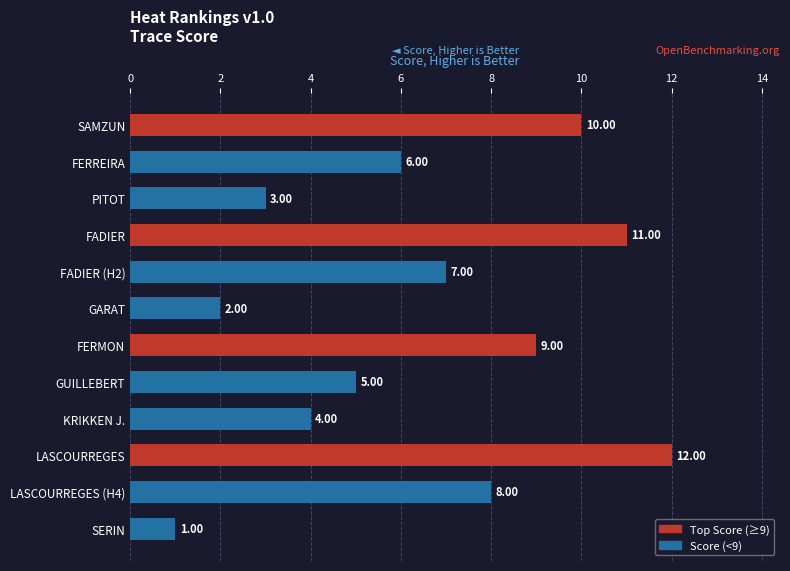

How many data points are less than 7?

6